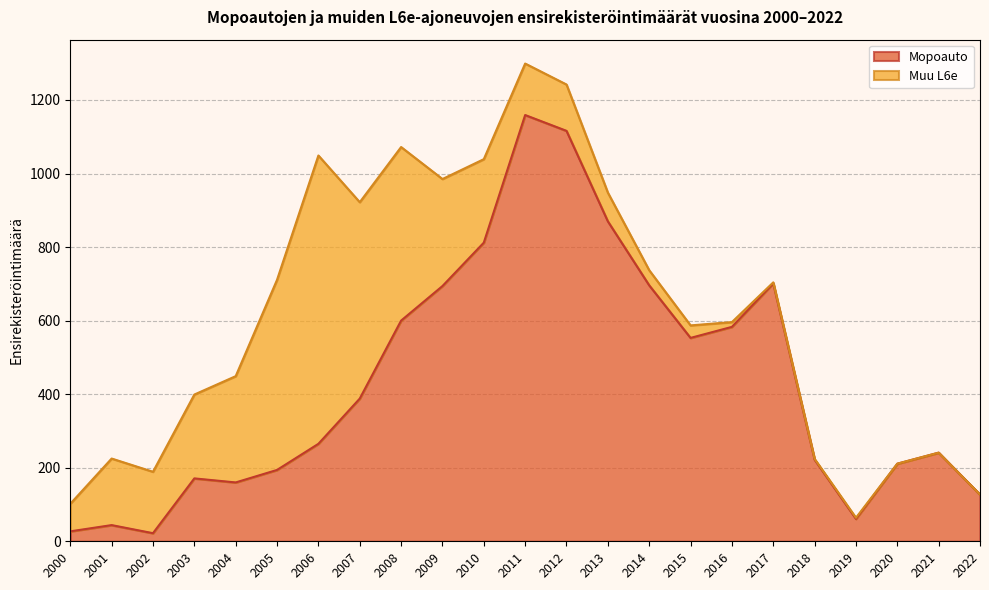

What is the difference between the second highest and minimum values?

1094